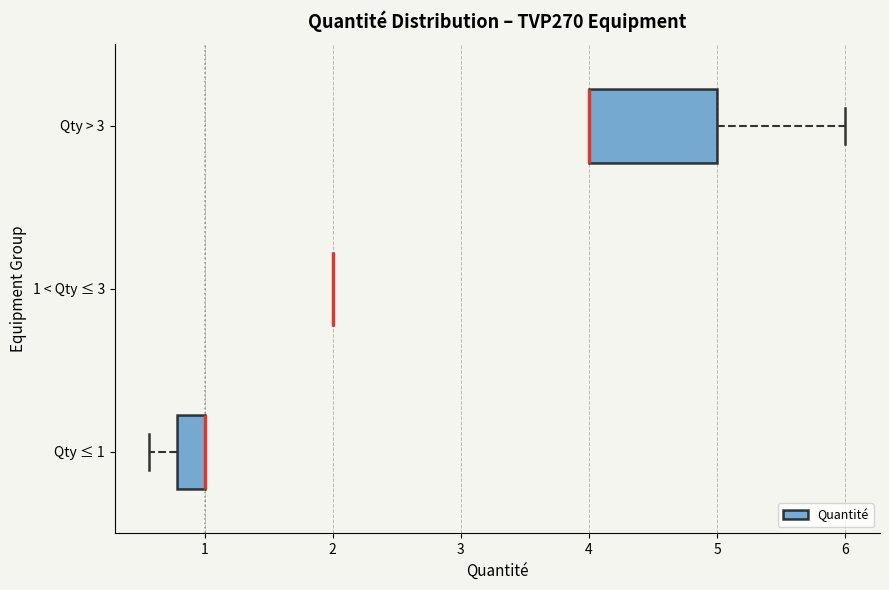

Reading bottom to top, transcribe this box plot: for each box, give where its median line is, the range the box spans, and where its two whiskers end, as read against the x-axis. The values are not printed on the chart, so give them approximately, as read against the axis.

Qty ≤ 1: median 1.0 (drawn on the box's right edge), box 0.8 to 1.0, whiskers 0.6 to 1.0
1 < Qty ≤ 3: box collapsed to a line at 2.0, whiskers 2.0 to 2.0
Qty > 3: median 4.0 (drawn on the box's left edge), box 4.0 to 5.0, whiskers 4.0 to 6.0